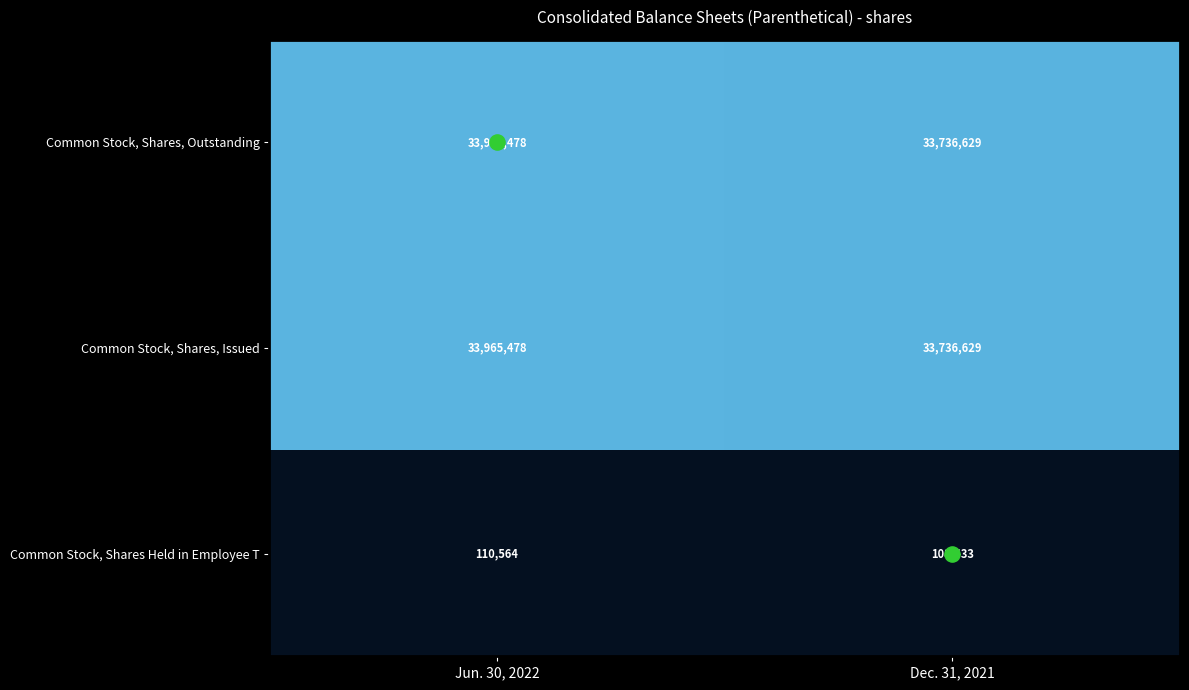

At which category does the chart reach its minimum across all series?

Dec. 31, 2021